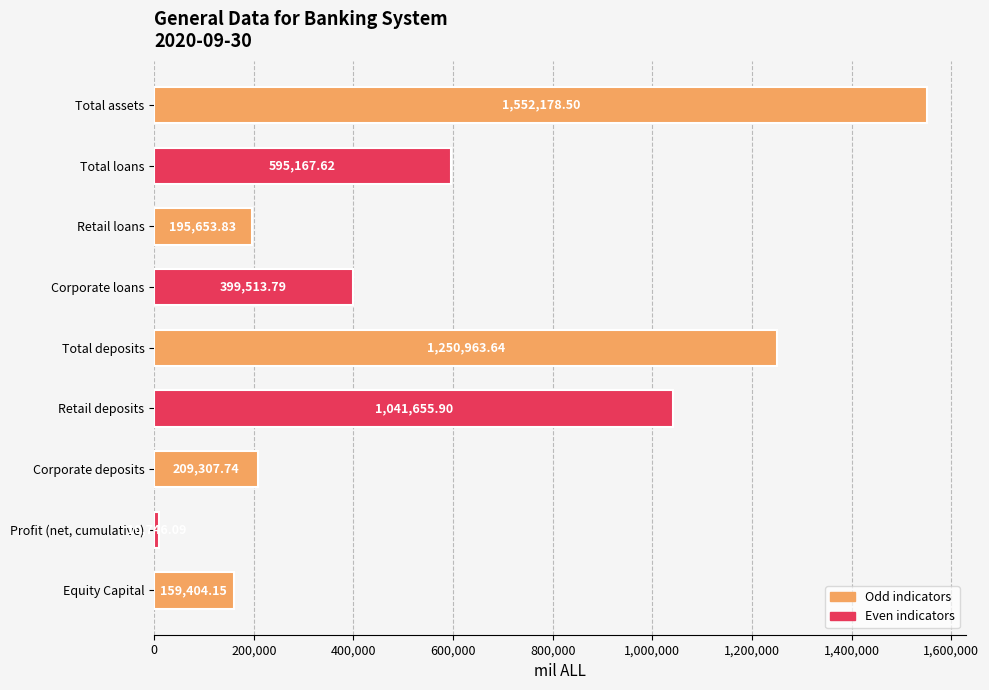

What is the label of the 7th bar from the bottom?

Retail loans